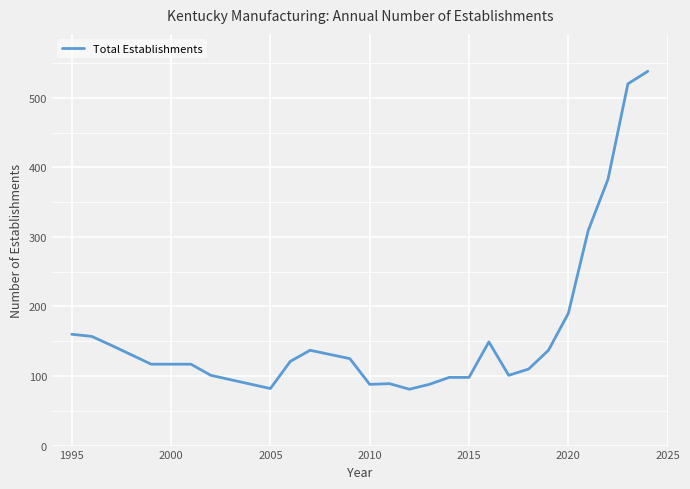

What is the difference between the maximum and minimum values?

457